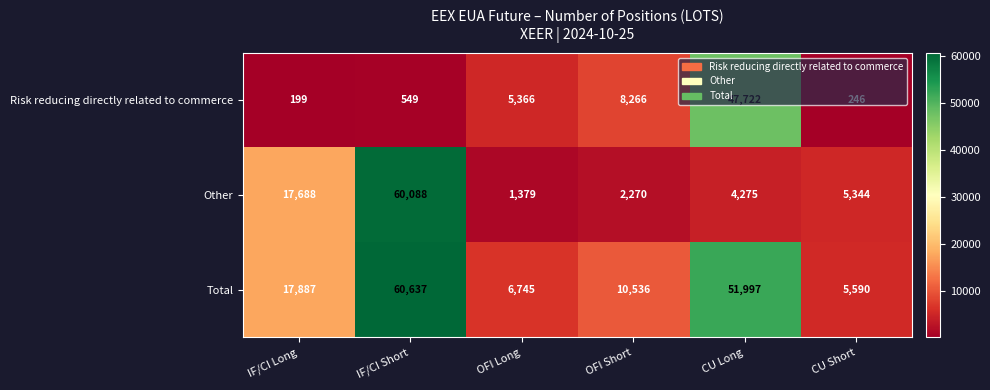

How many categories are shown in the chart?

6